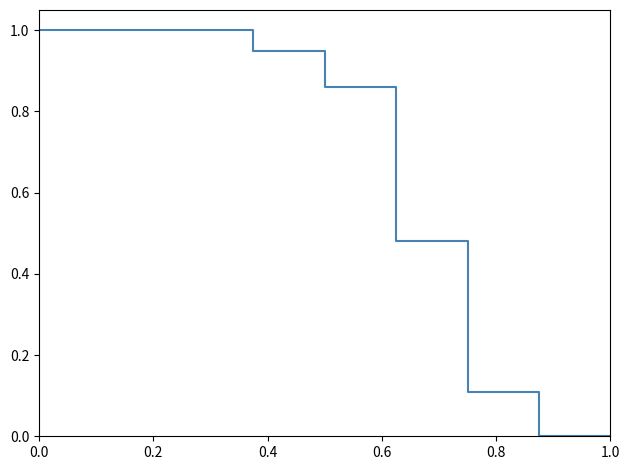

True or false: there are more than 1 points higher than both neighbors.

False